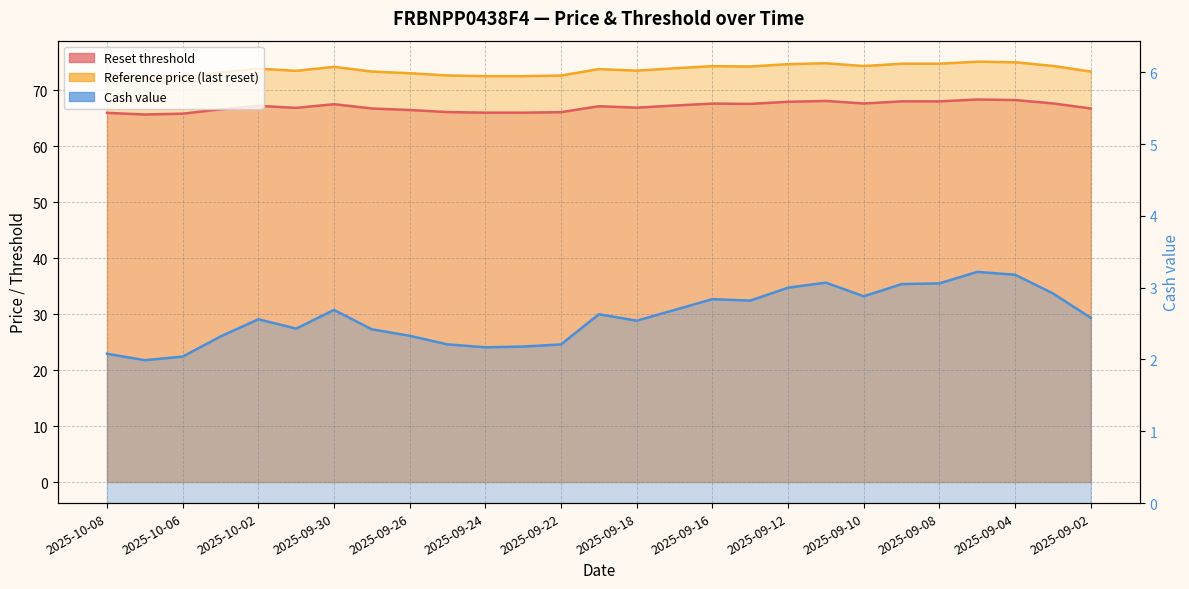

At which category does Reset threshold reach its first local peak?

2025-10-02